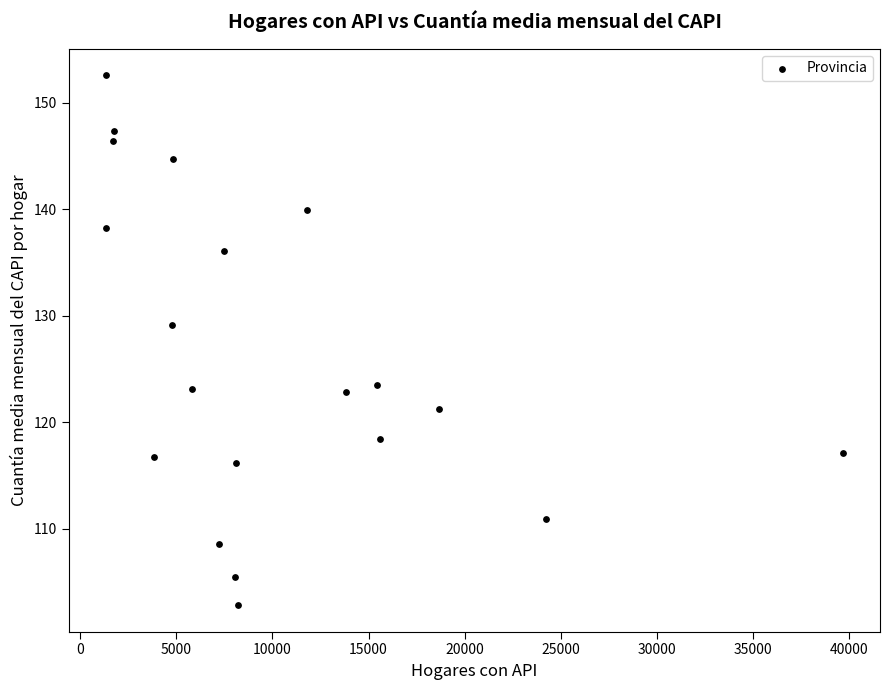

What is the range of X values (max minus min)?

38344.0